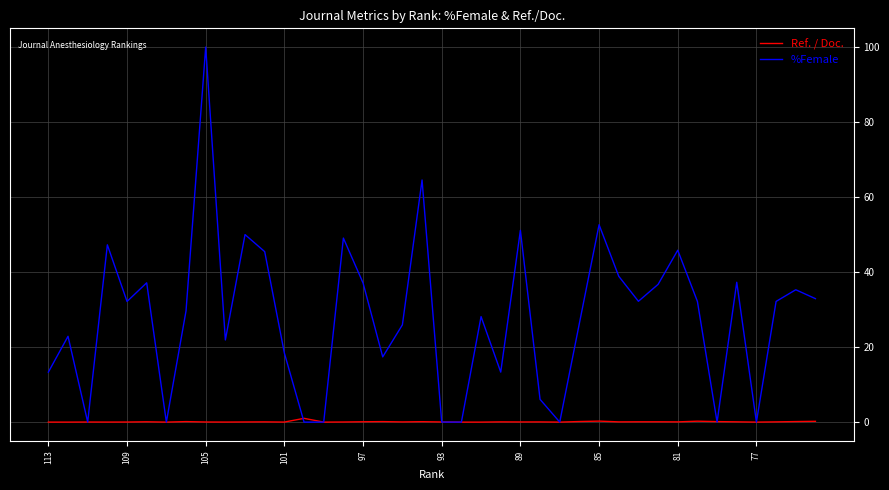

What is the difference between the maximum and minimum values in the Ref. / Doc. series?

1.0